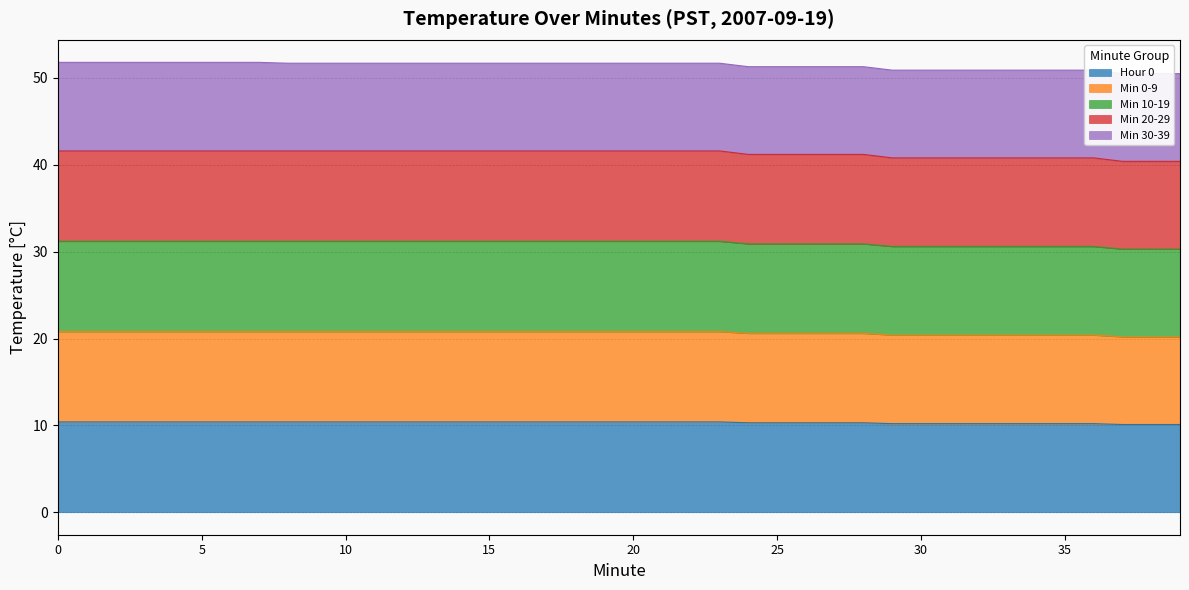

True or false: Min 10-19 and Min 0-9 cross at least once.

False